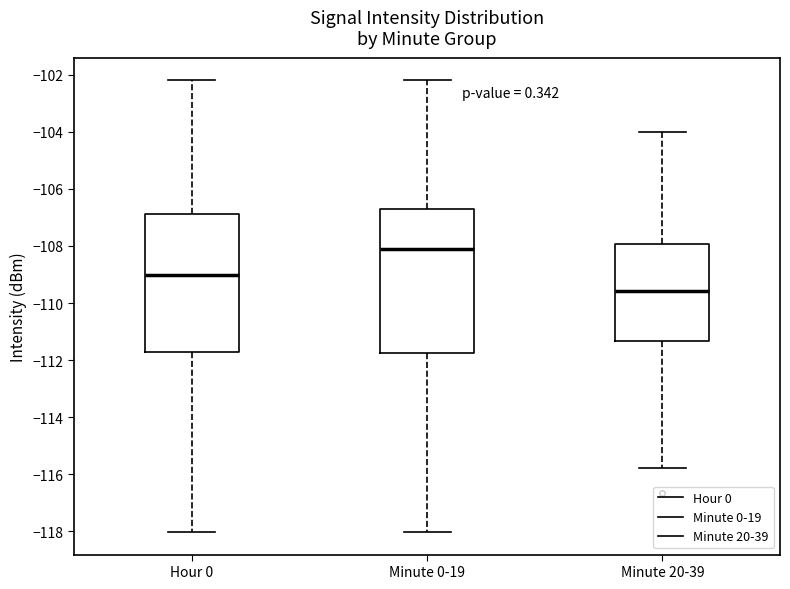

Reading left to right, transcribe this box plot: for each box, give where its median line is, the range the box spans, and where its two whiskers end, as read against the y-axis. The values are not printed on the chart, so give them approximately, as read against the axis.

Hour 0: median -109.0, box -111.8 to -106.8, whiskers -118.0 to -102.2
Minute 0-19: median -108.0, box -111.8 to -106.8, whiskers -118.0 to -102.2
Minute 20-39: median -109.6, box -111.4 to -108.0, whiskers -115.8 to -104.0